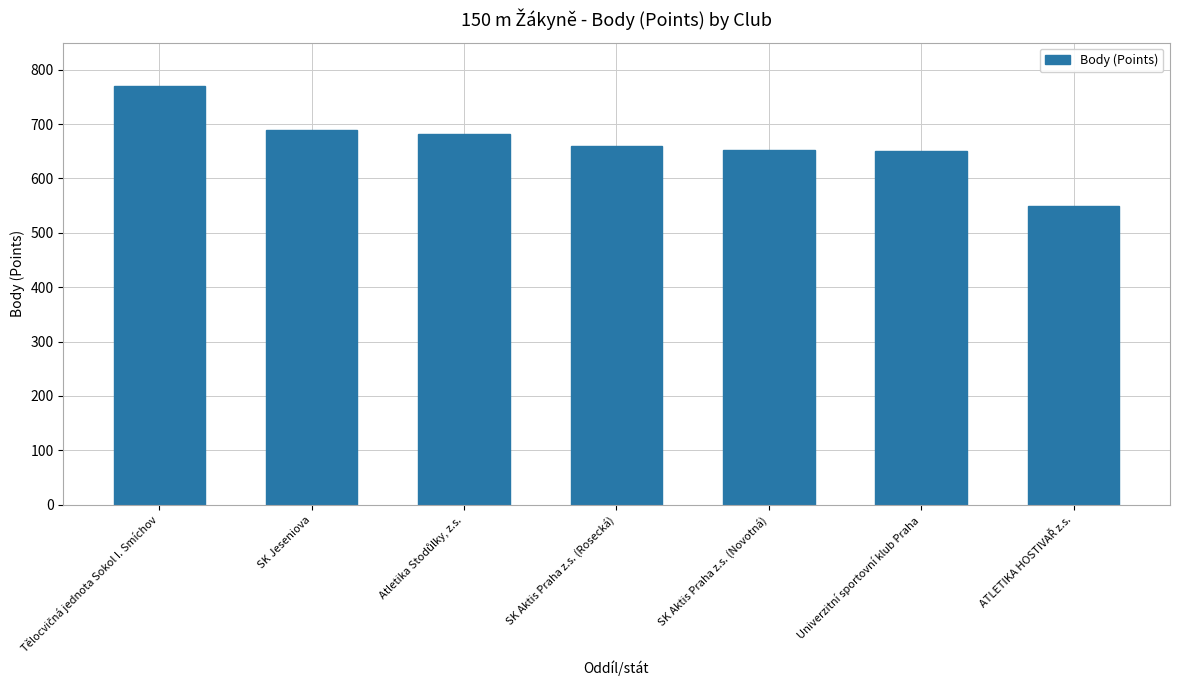

The chart shows a value of 1103 at SK Aktis Praha z.s. (Novotná). True or false?

False